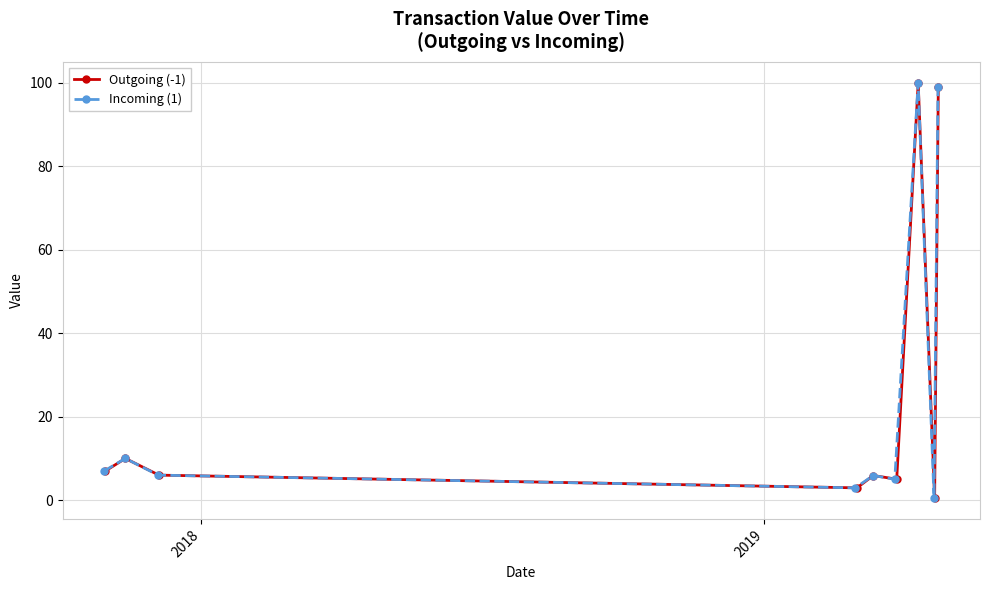

How many data points in Outgoing (-1) are less than 6?

4